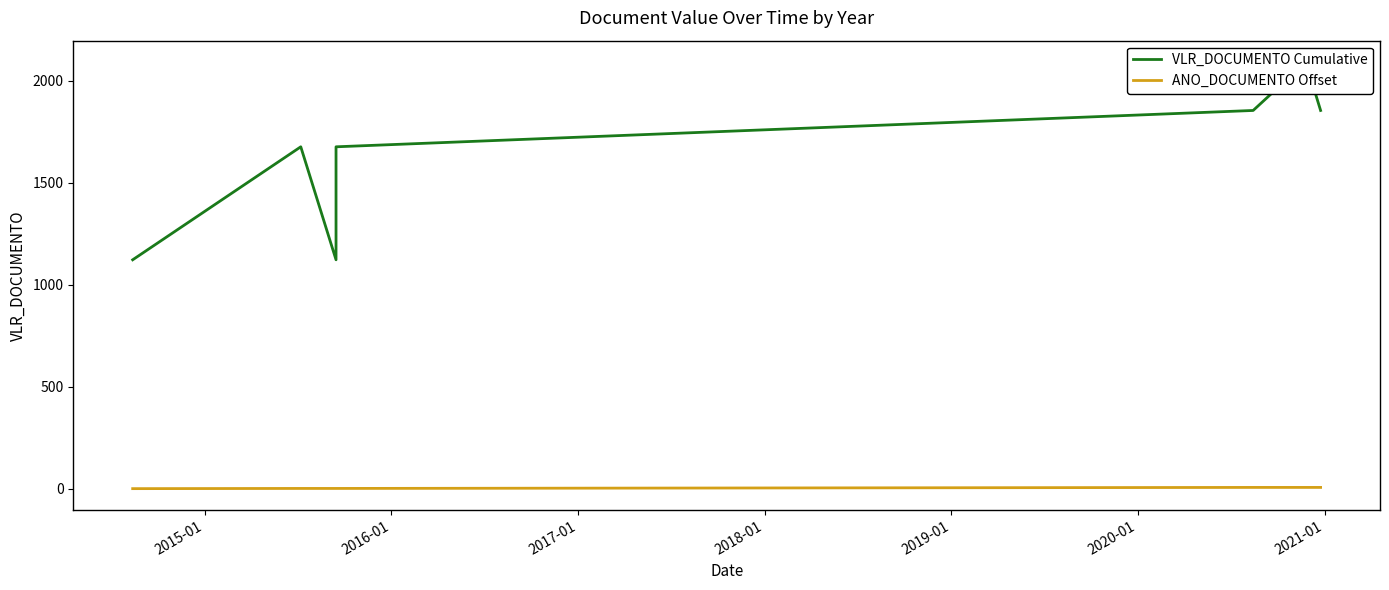

How many values in the ANO_DOCUMENTO Offset series exceed 1?

3